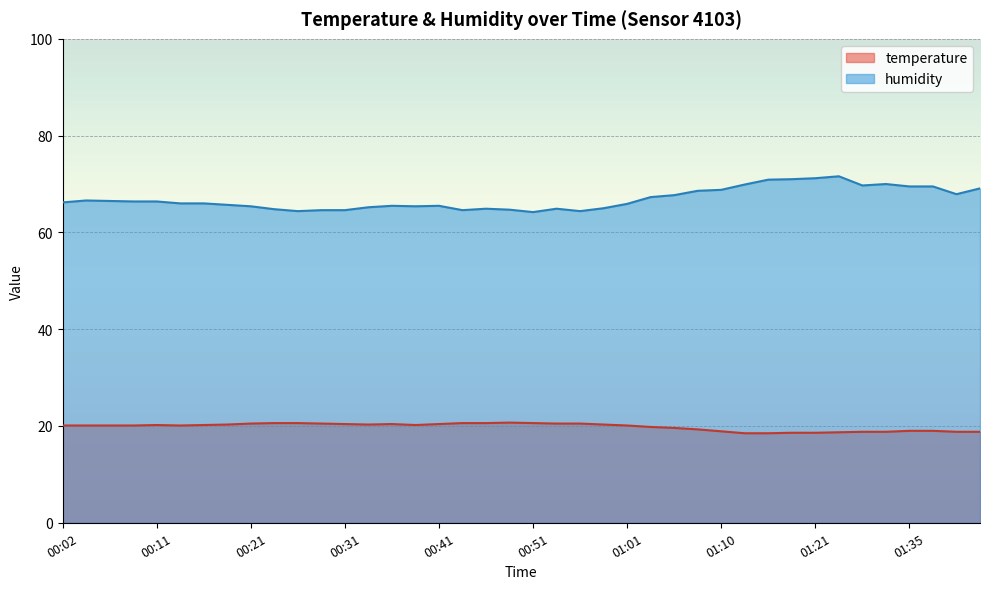

True or false: temperature has more than 1 points higher than both neighbors.

True